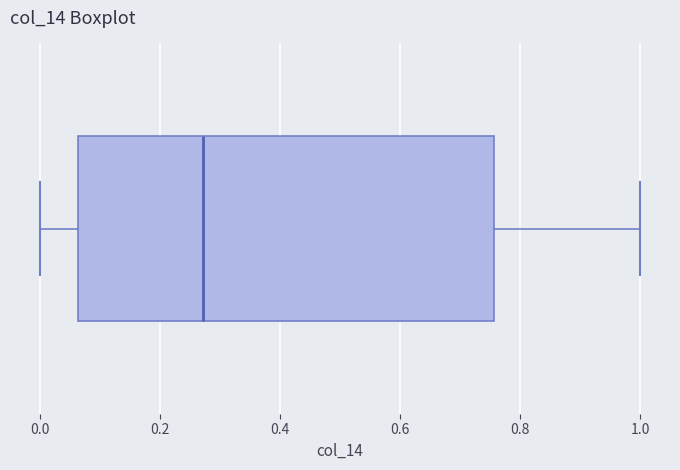

Transcribe this box plot: give where the median line is, the range the box spans, and where the two whiskers end, as read against the x-axis. The values are not printed on the chart, so give them approximately, as read against the axis.

median 0.28, box 0.06 to 0.76, whiskers 0.00 to 1.00